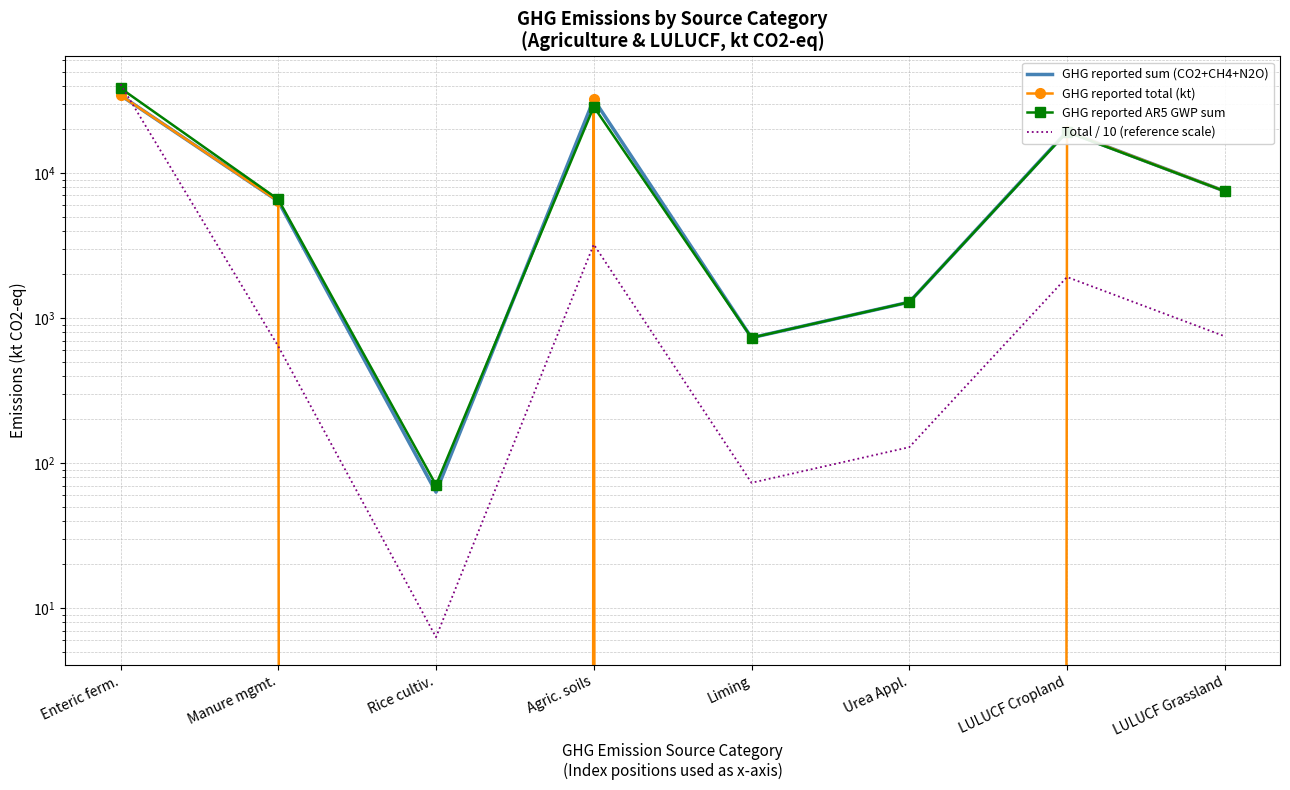

What are all the series names shown in the legend?

GHG reported sum (CO2+CH4+N2O), GHG reported total (kt), GHG reported AR5 GWP sum, Total / 10 (reference scale)